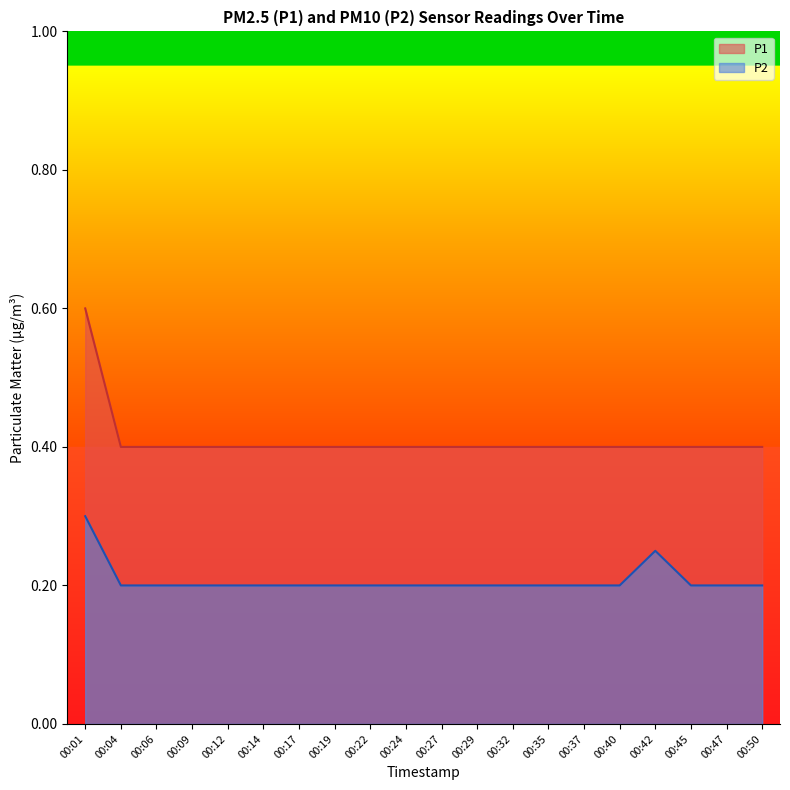

Which series has the largest range (max minus min)?

P1